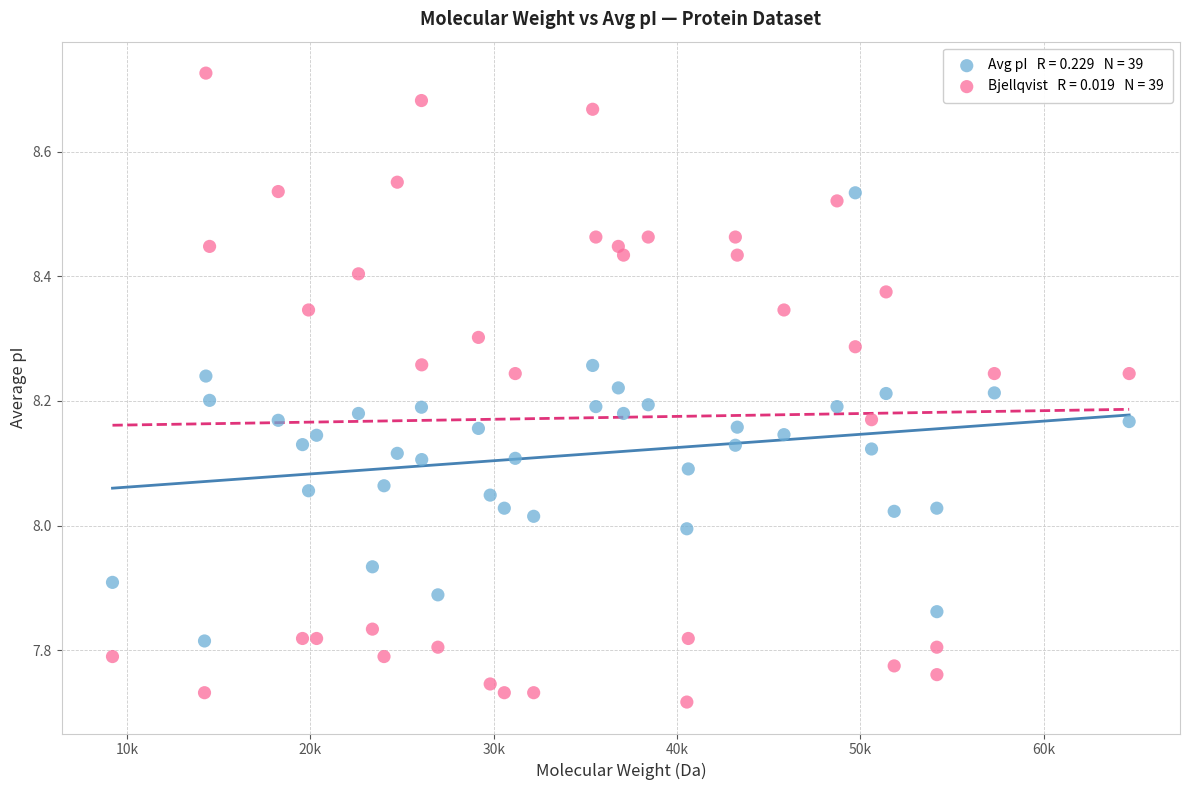

Across all data points, what is the range of Y values (max minus min)?

1.0